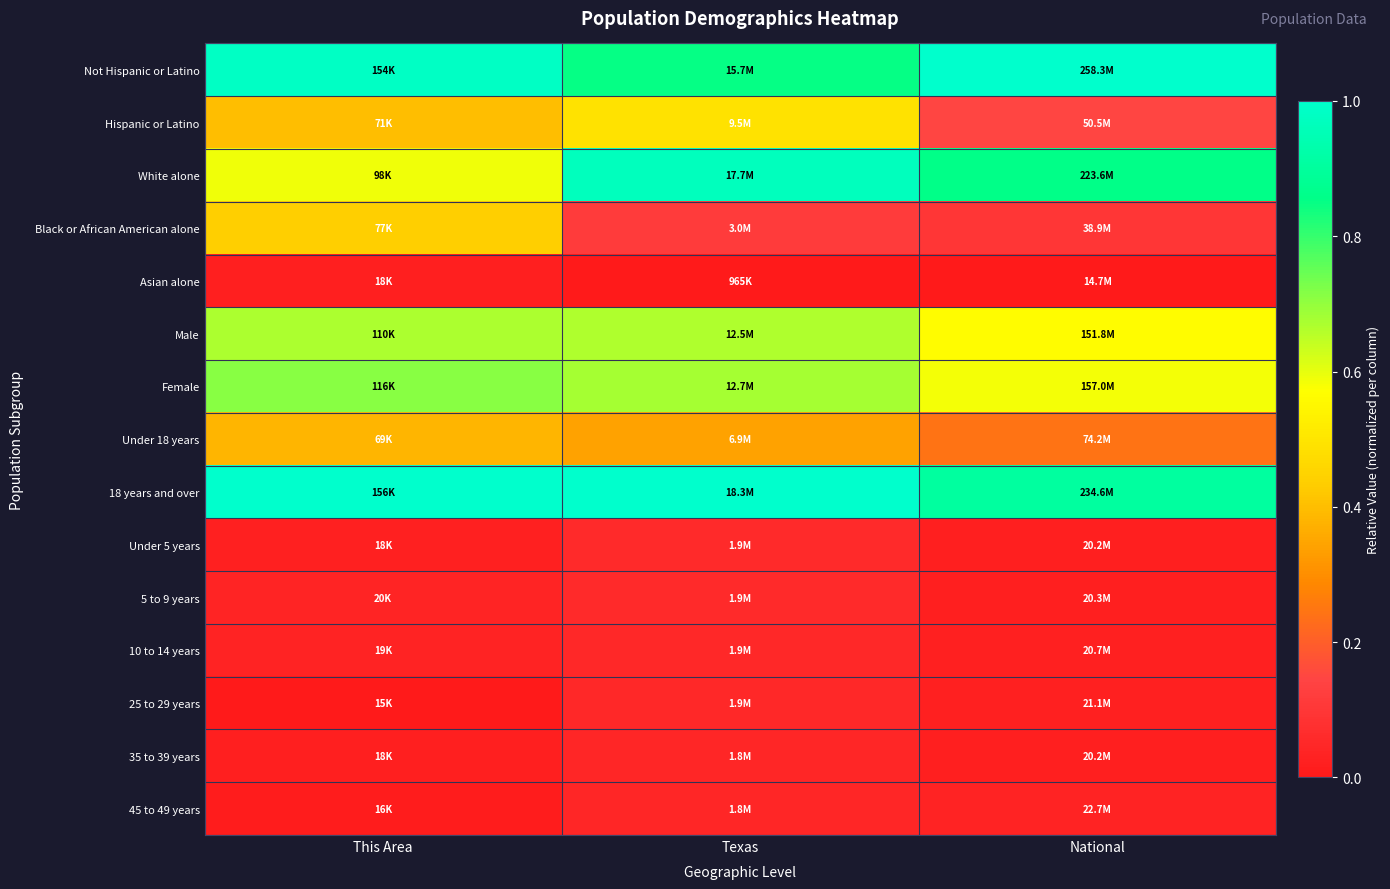

At which category is the sum across all series the highest?

Texas